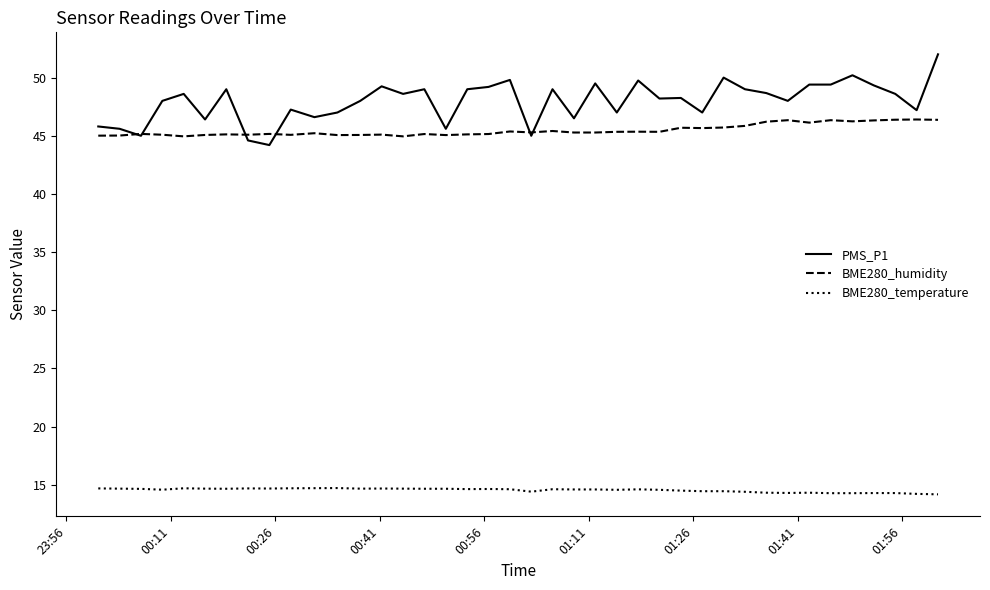

True or false: BME280_temperature and PMS_P1 cross at least once.

False